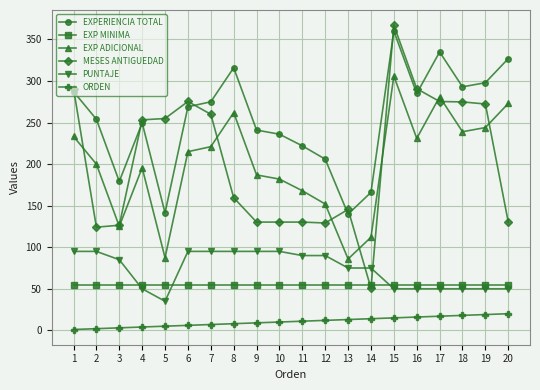

What is the value of the ORDEN point at the 12th from the left?

12.0